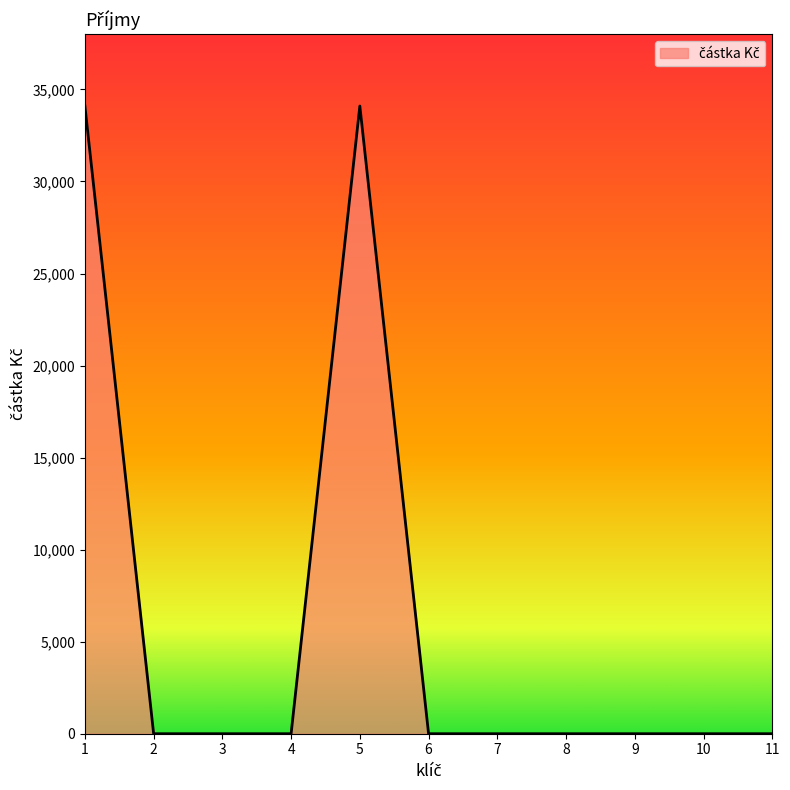

What is the change in value from 1 to 2?

-34100